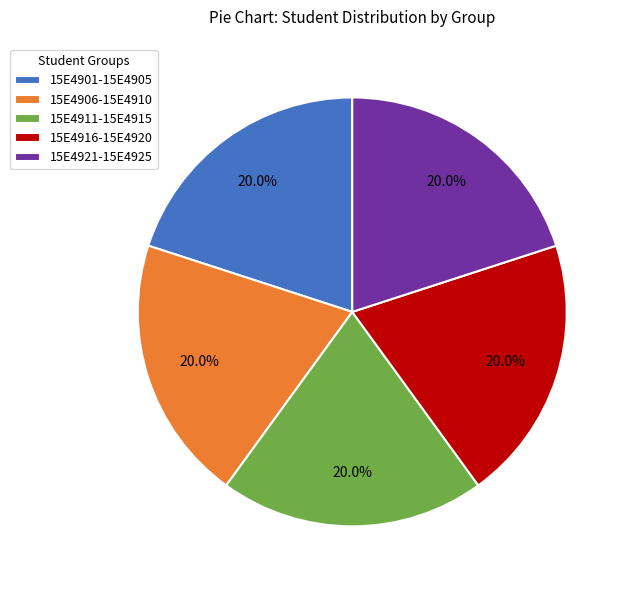

Do 15E4921-15E4925 and 15E4911-15E4915 together represent more than half of the pie?

No